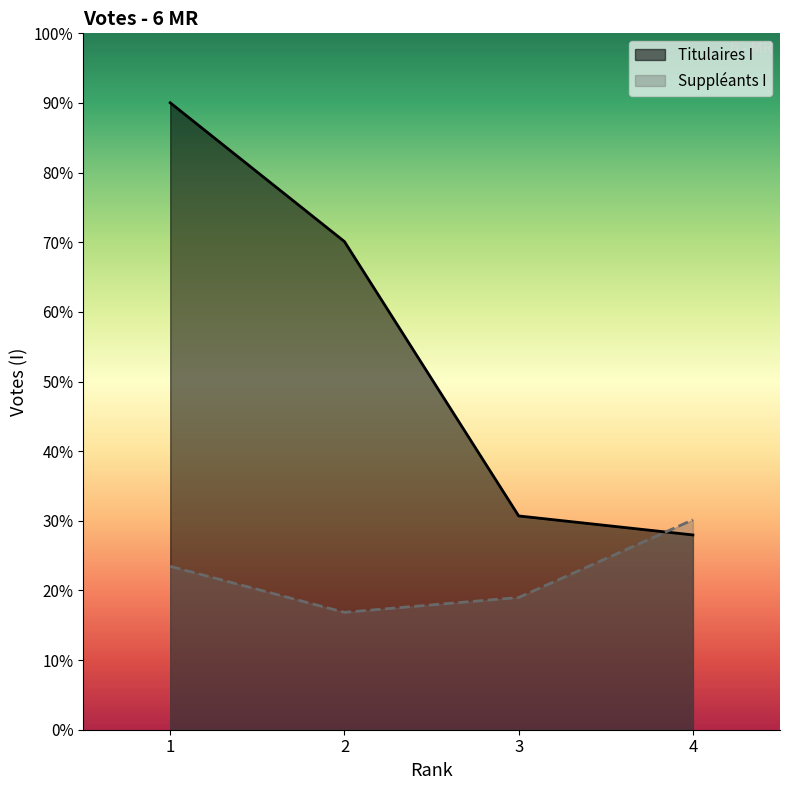

True or false: Suppléants I has a value of 2495 at 3.

False